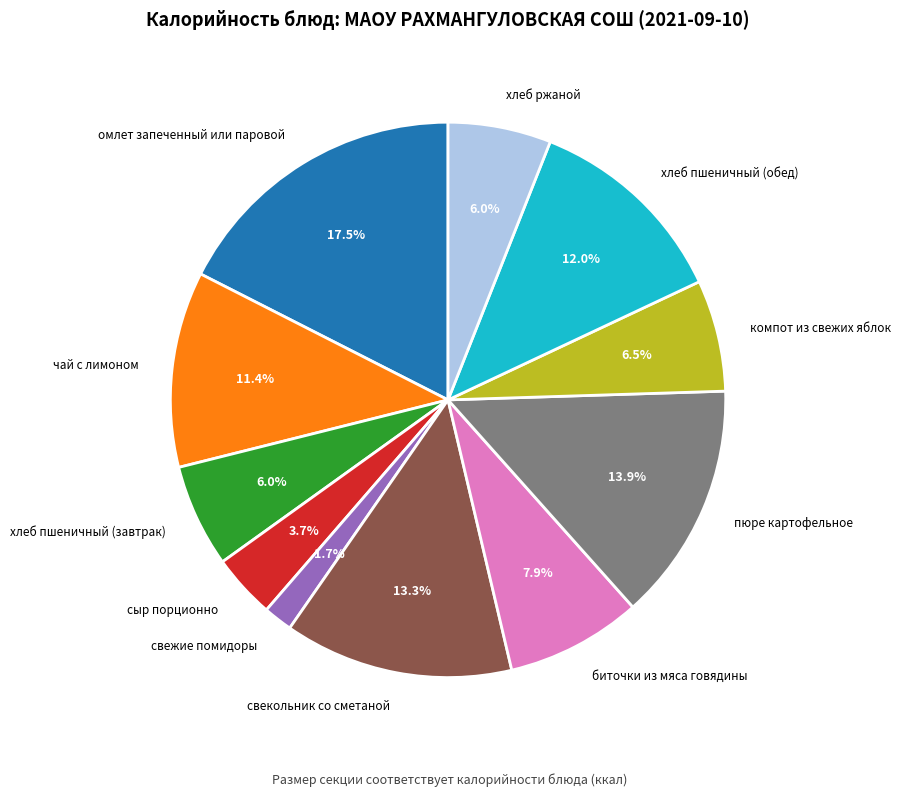

Is there any slice that represents more than half of the pie?

No